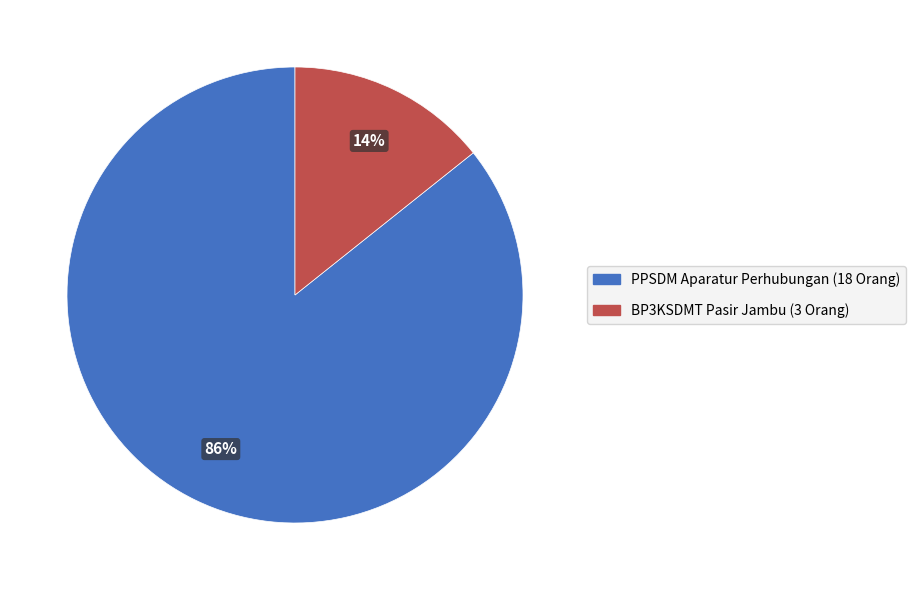

To the nearest percent, what is the average slice percentage?

50%